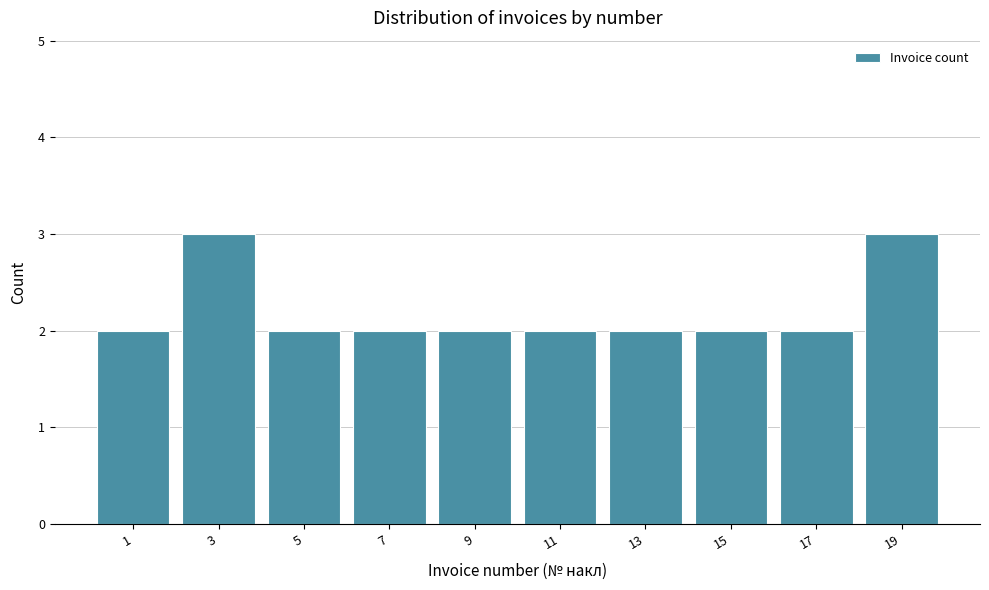

Reading left to right, extract all data points from this chart.

1=2	3=3	5=2	7=2	9=2	11=2	13=2	15=2	17=2	19=3